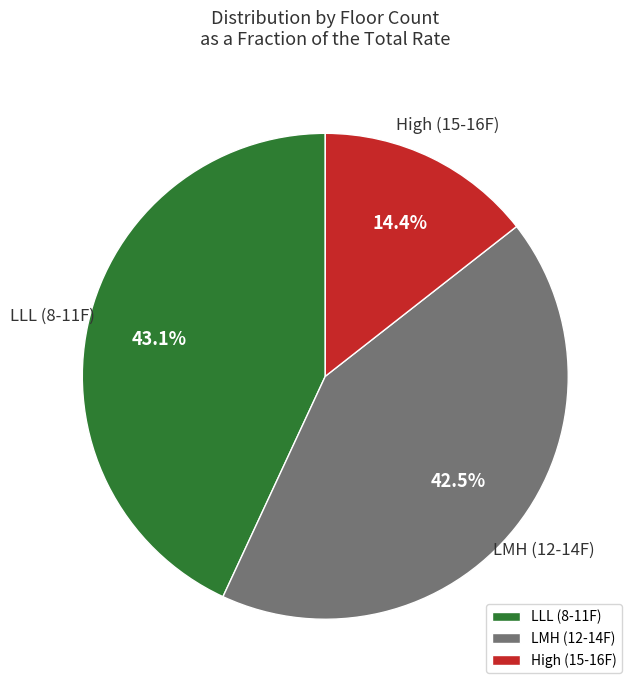

What is the ratio of the value at LMH (12-14F) to the value at LLL (8-11F)?

1.0